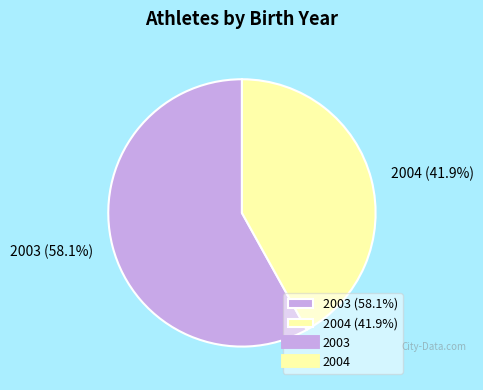

To the nearest percent, what is the average slice percentage?

50%